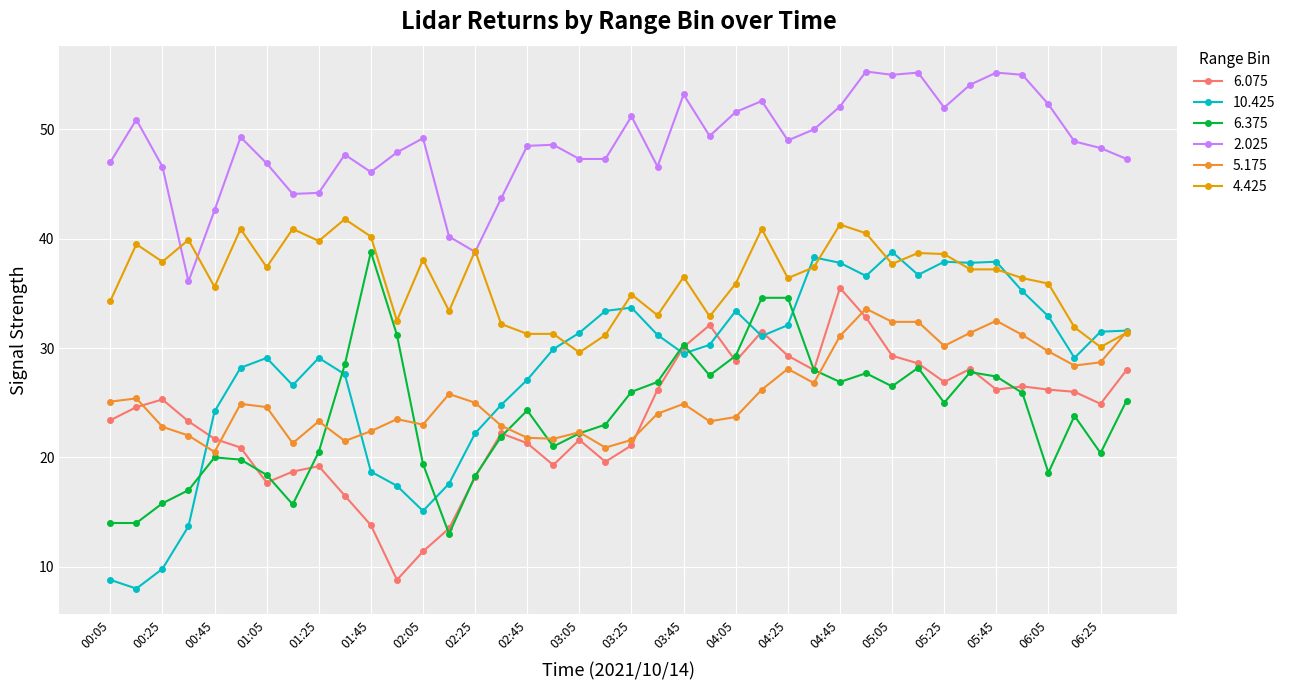

True or false: 4.425 has more than 0 interior local peaks.

True